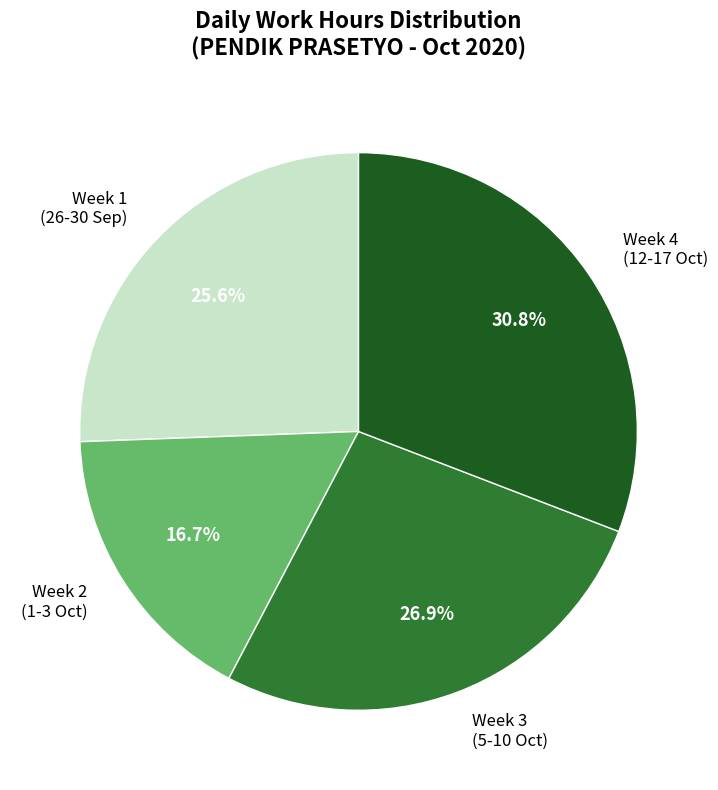

Does Week 3 (5-10 Oct) represent more than half of the total?

No